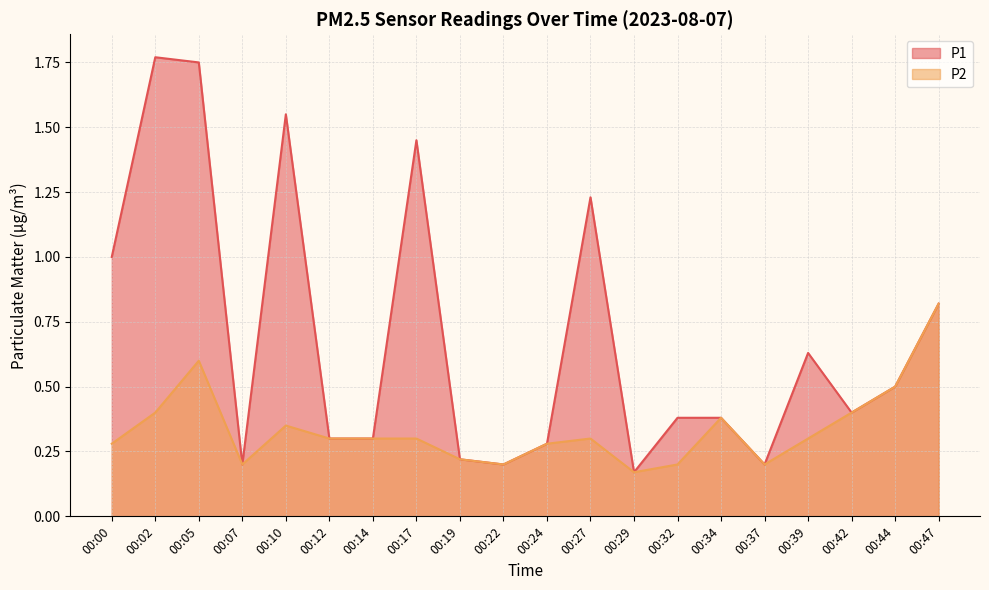

At which category does P2 reach its first local peak?

00:05